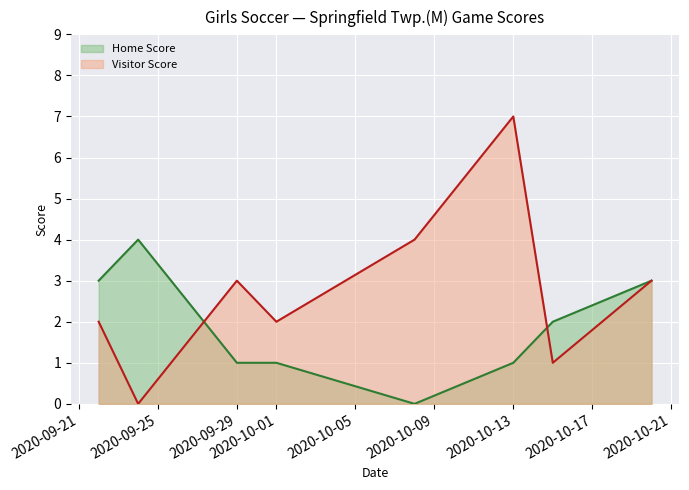

What is the maximum value shown in the chart?

7